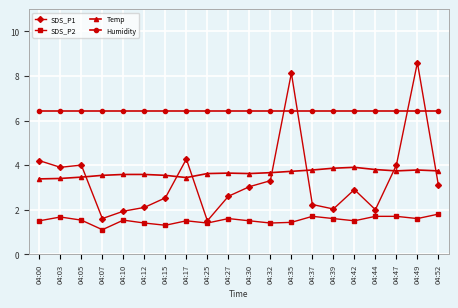

True or false: Humidity and Temp cross at least once.

False